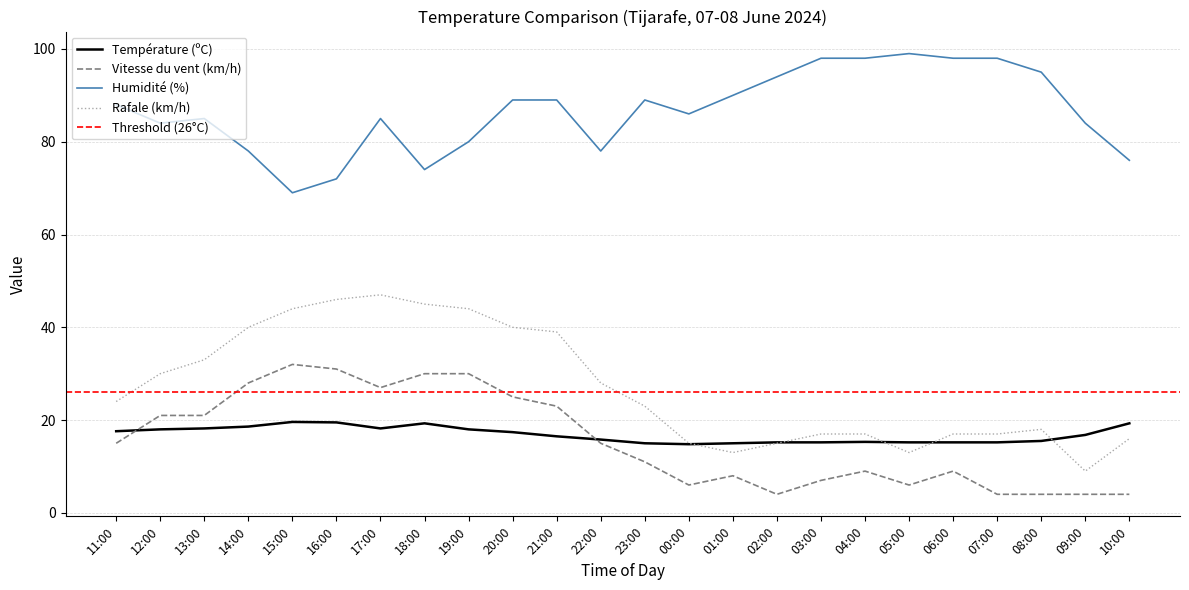

At which category is the sum across all series the highest?

17:00